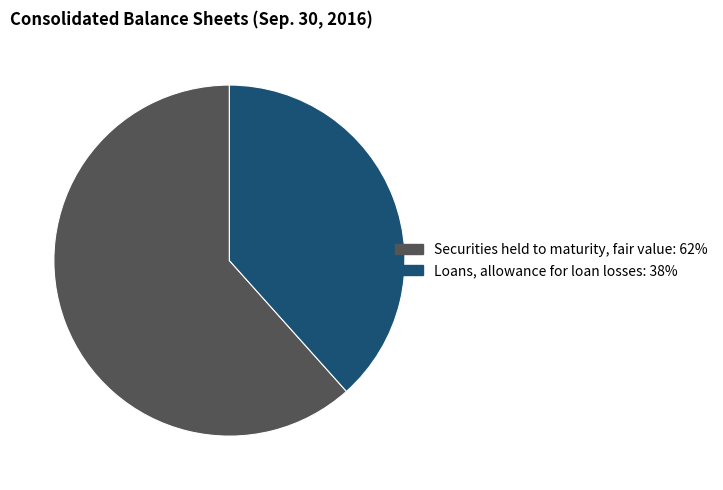

Do Loans, allowance for loan losses and Securities held to maturity, fair value together represent more than half of the pie?

Yes